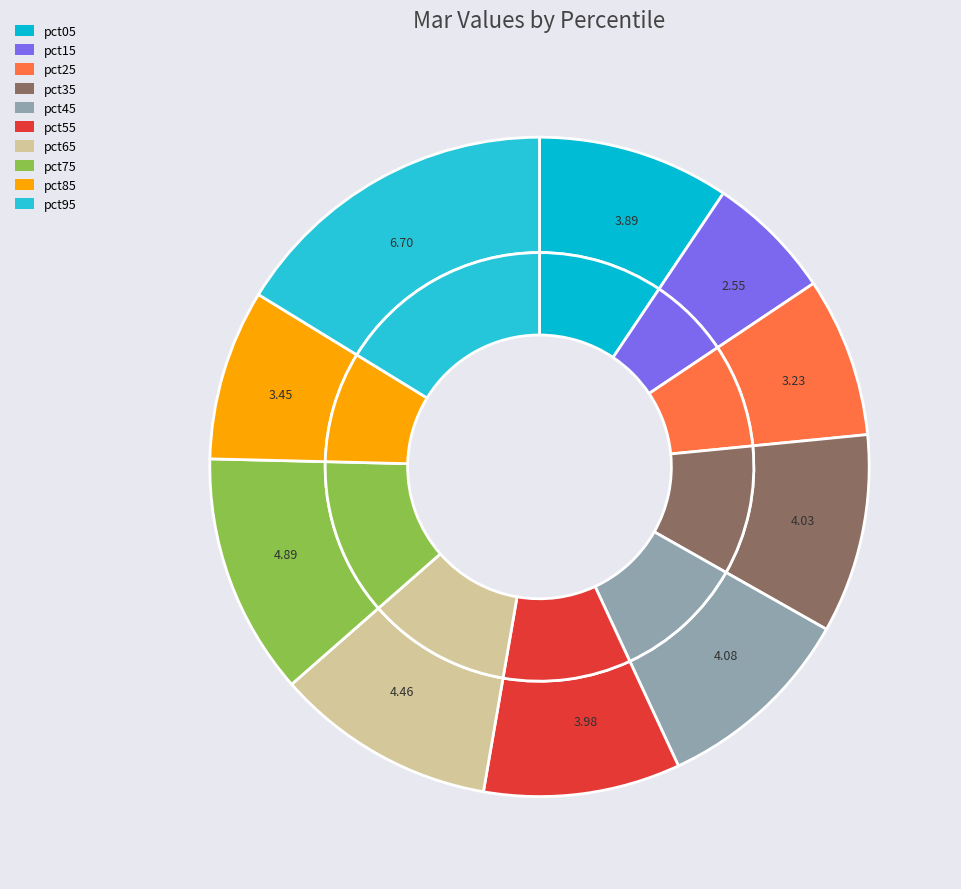

To the nearest percent, what portion does pct45 represent?

10%